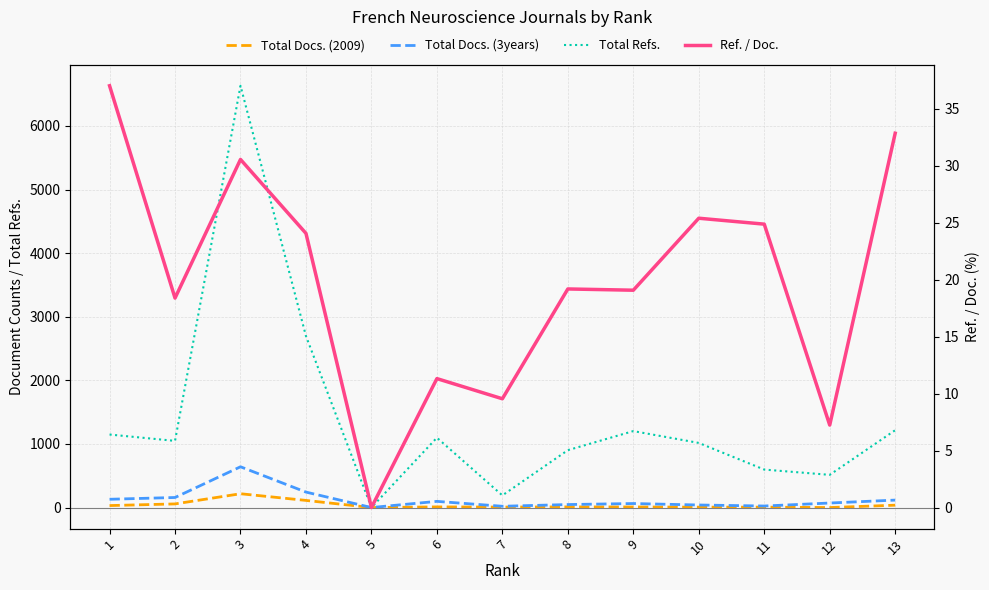

What is the value of the Total Refs. point at the 6th from the left?

1098.0